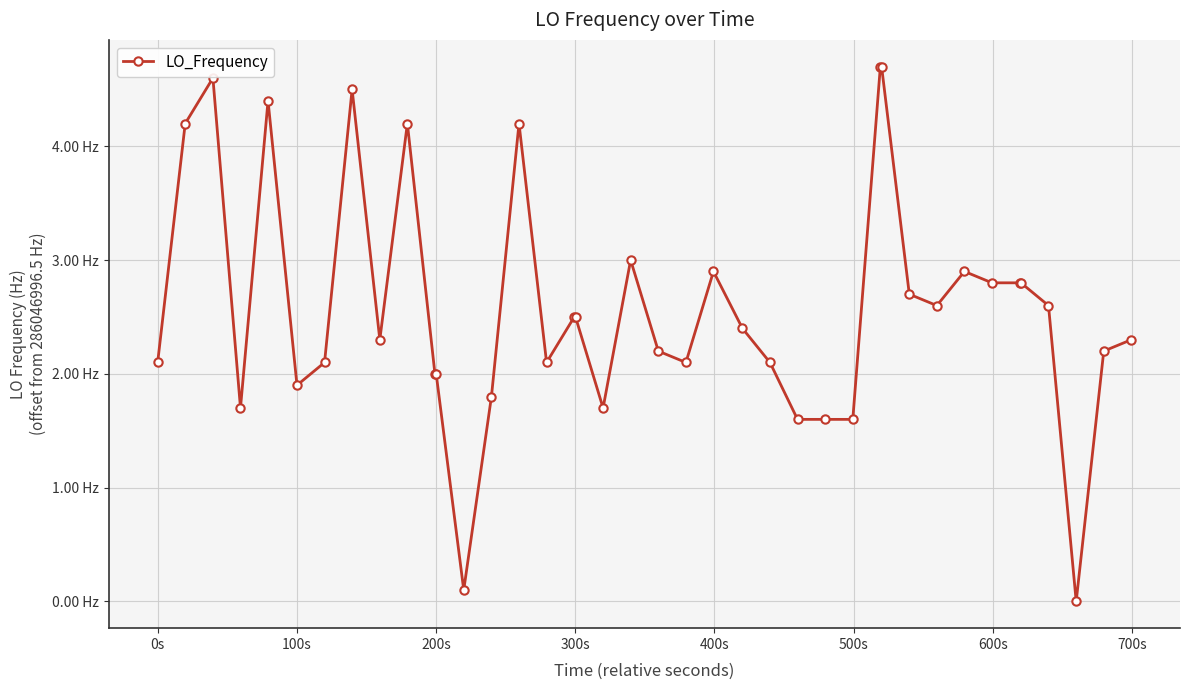

Is this an area chart (filled region under the line)?

No